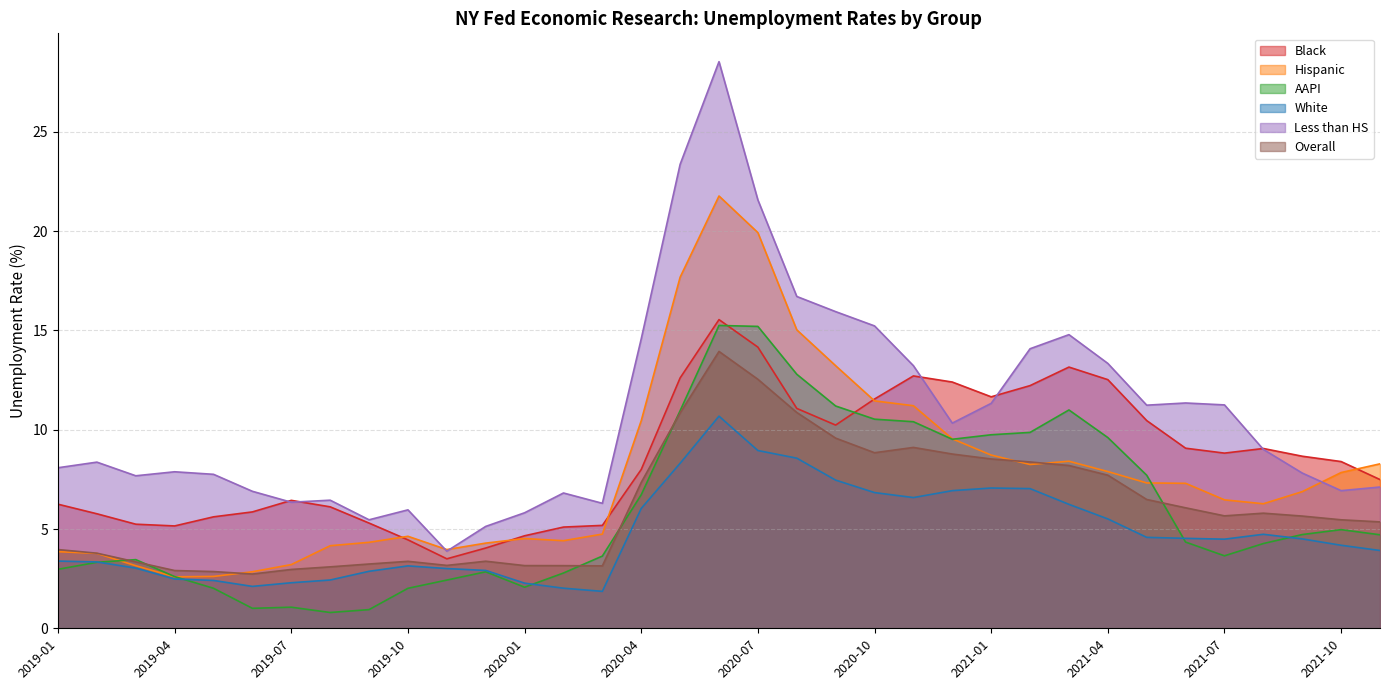

After their last crossing, which series has the higher values: Less than HS or Hispanic?

Hispanic